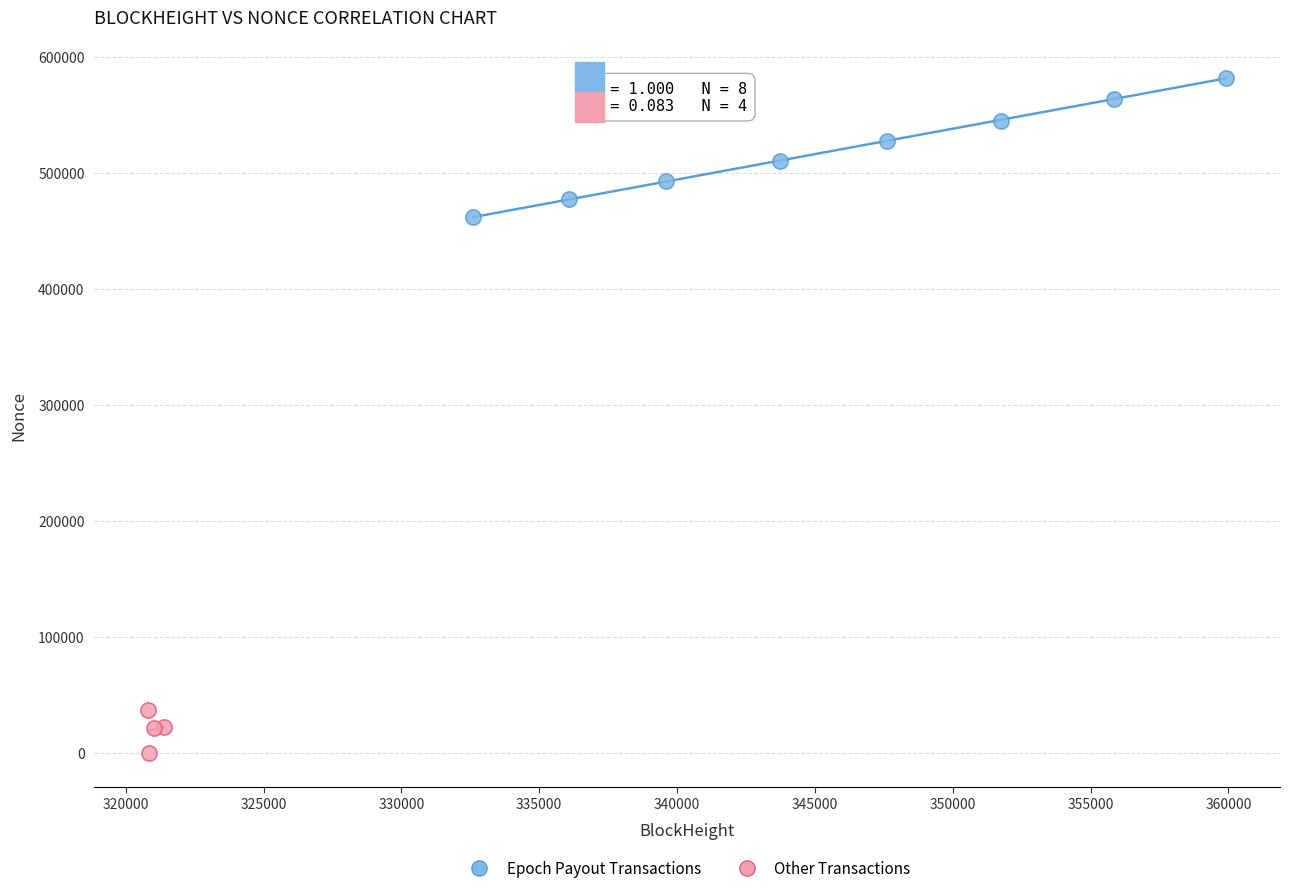

What are all the series names shown in the legend?

Epoch Payout Transactions, Other Transactions